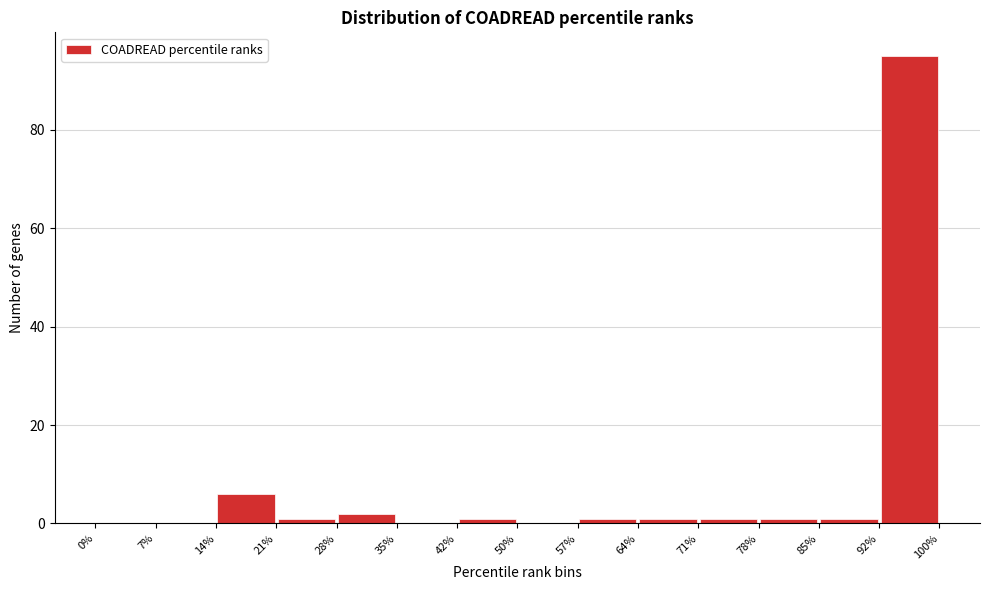

Over which range of the x-axis is the bar tallest?

92% to 100%